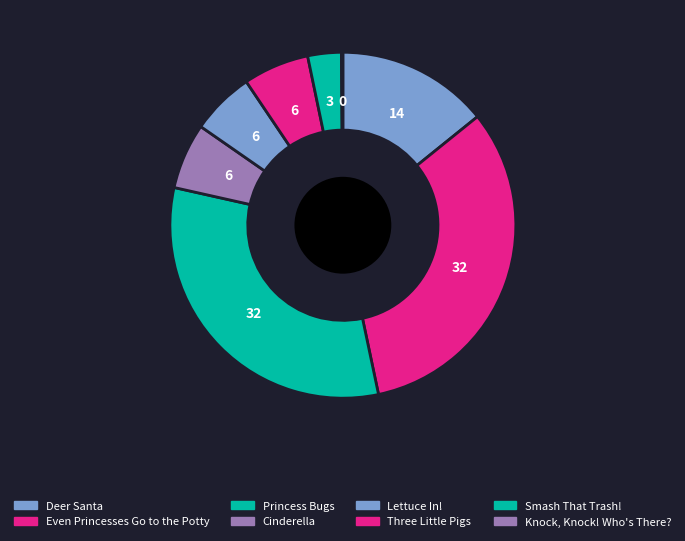

Is Lettuce In! the majority of the pie?

No